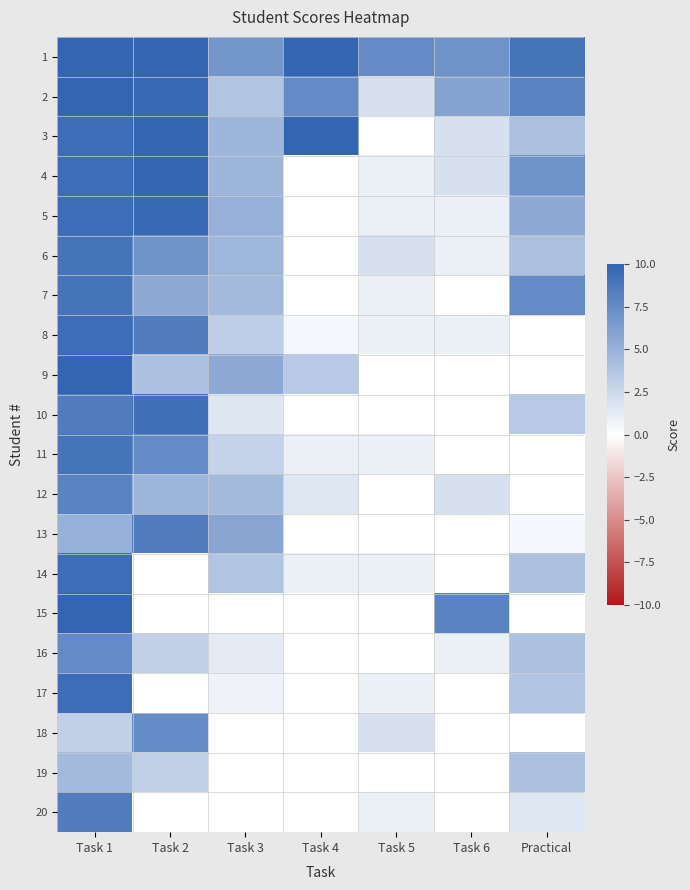

What is the total value across all series at Task 2?

118.0